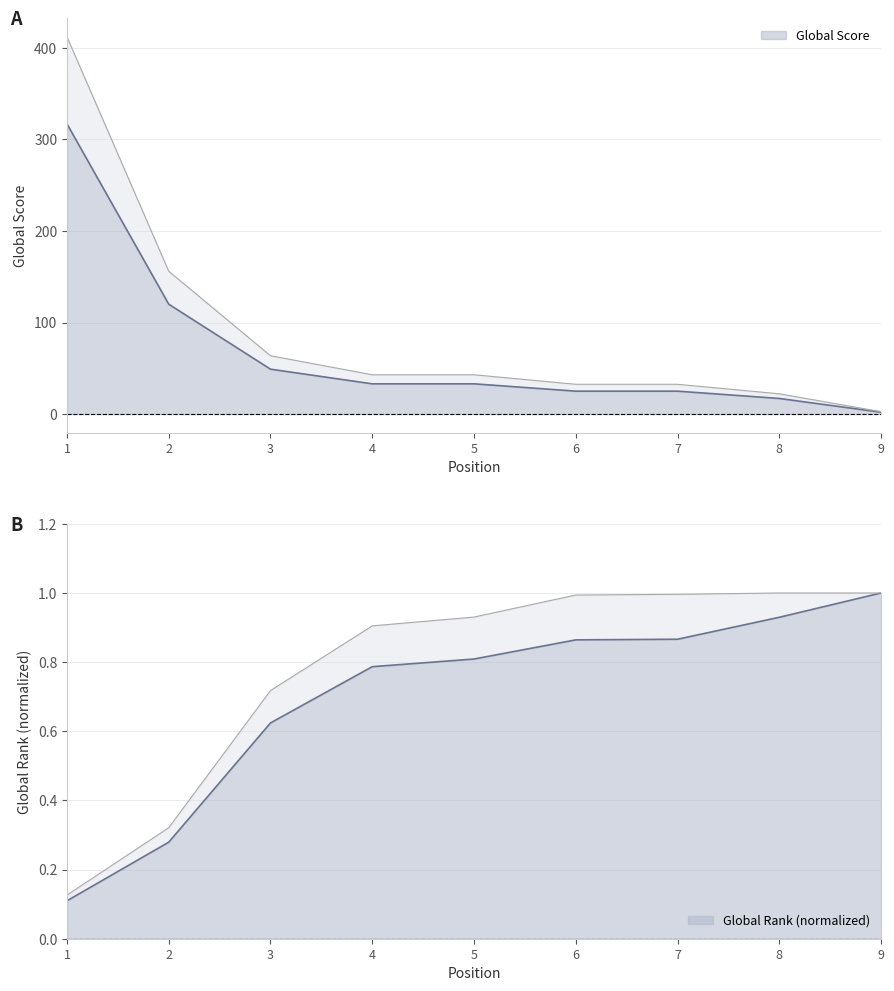

Reading left to right, list all the values displayed in this chart.

Global Score: 1=317.0	2=120.0	3=49.0	4=33.0	5=33.0	6=25.0	7=25.0	8=17.0	9=2.0
Global Rank (scaled): 1=0.1	2=0.3	3=0.6	4=0.8	5=0.8	6=0.9	7=0.9	8=0.9	9=1.0